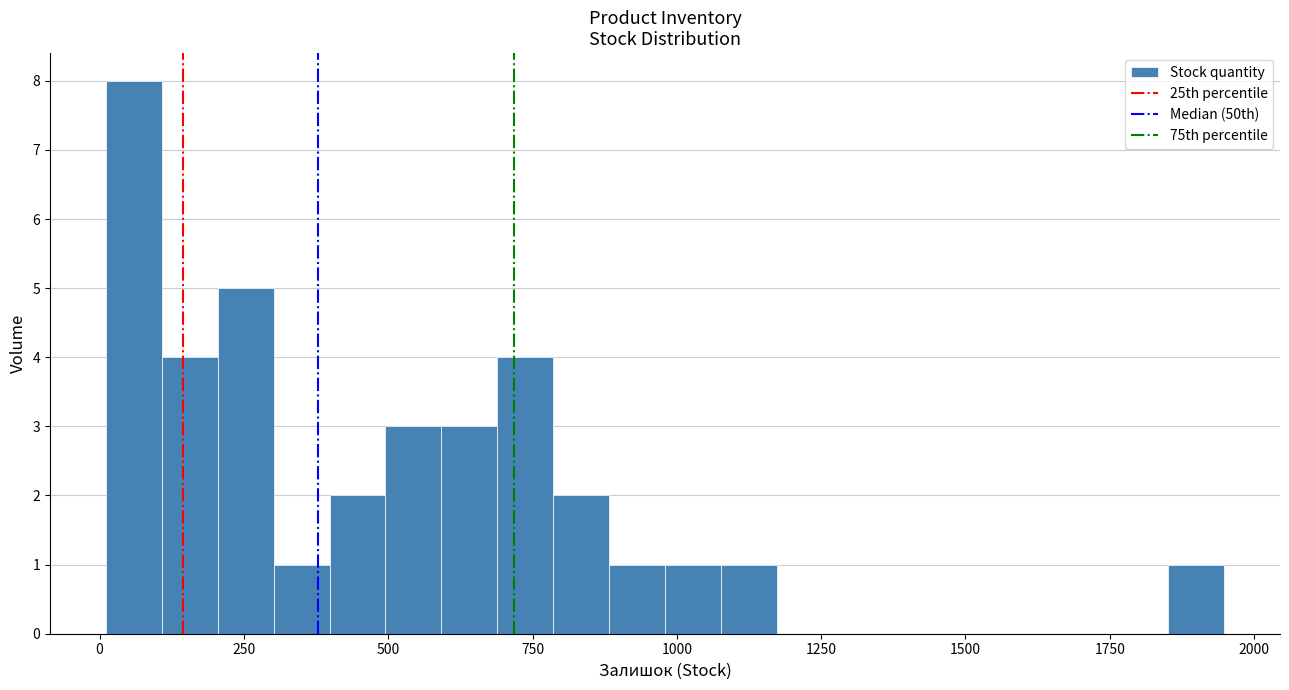

Around what value on the x-axis is the tallest bar? Give the approximate position of its centre, as read against the axis.

50